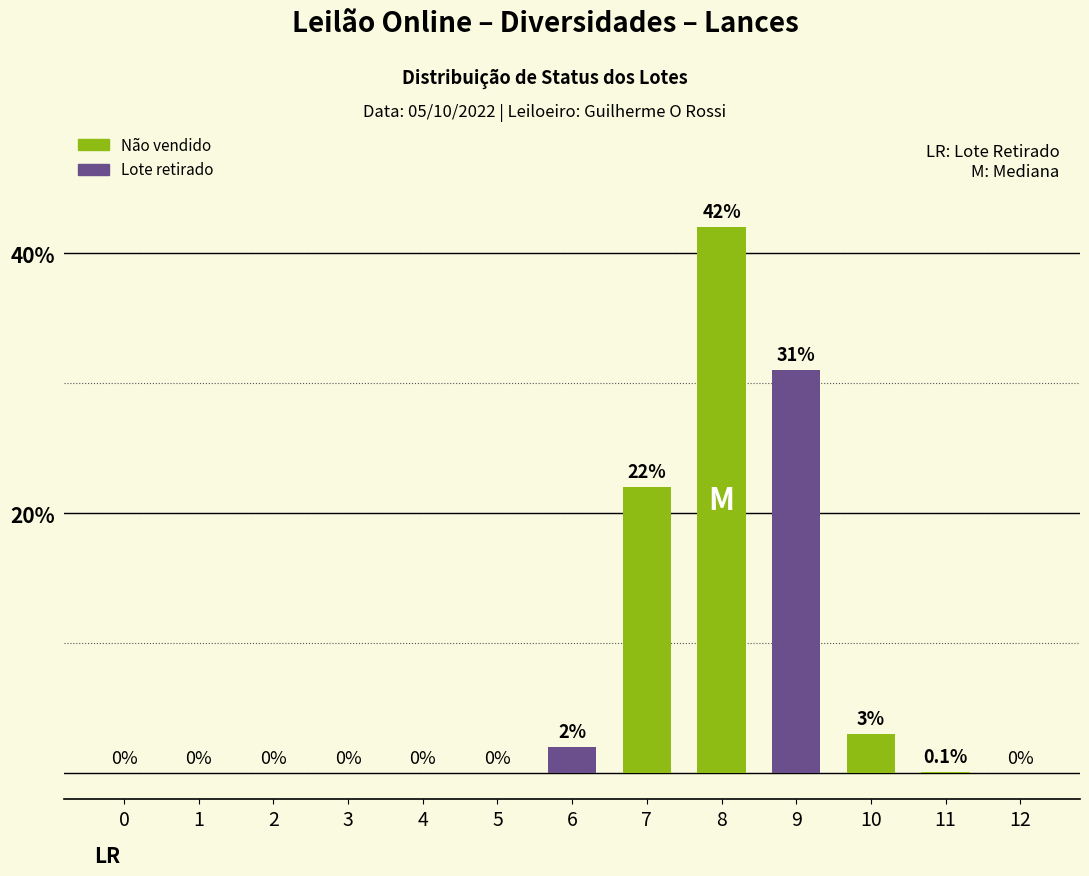

Between 4 and 6, which is larger?

6